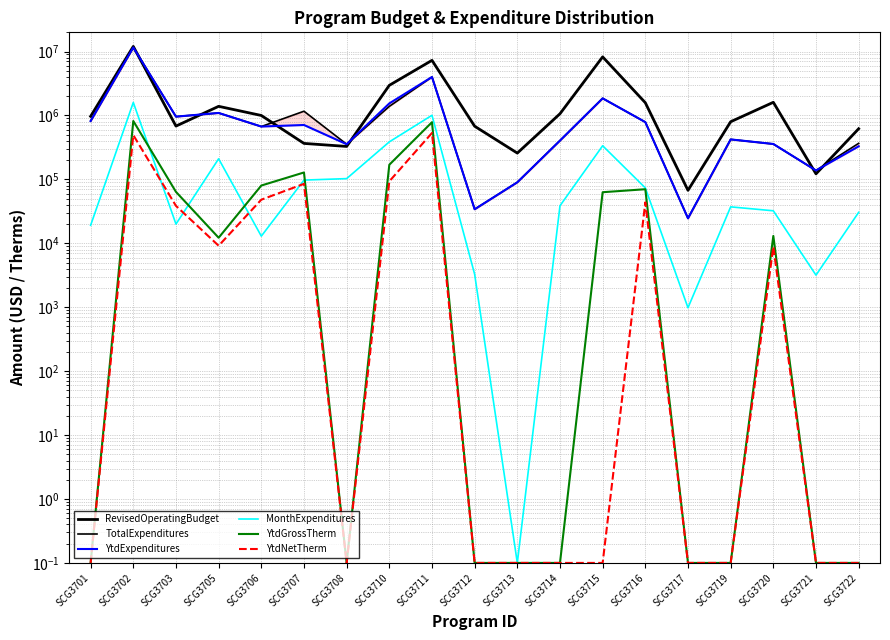

What is the highest value of the TotalExpenditures series?

11606138.0